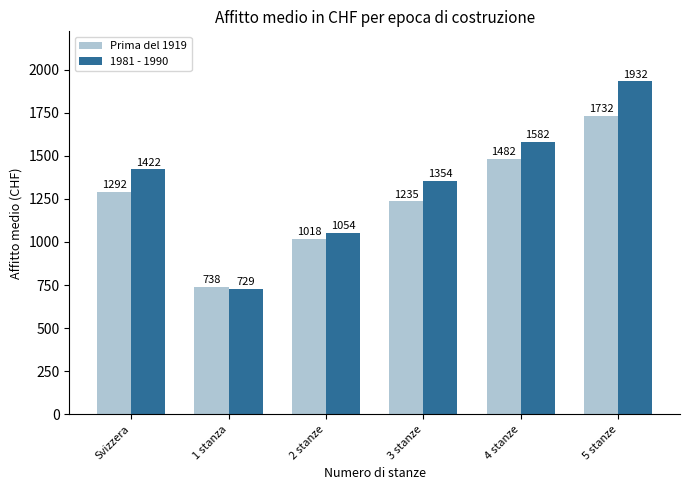

True or false: 1981 - 1990 has a value of 1422 at Svizzera.

True